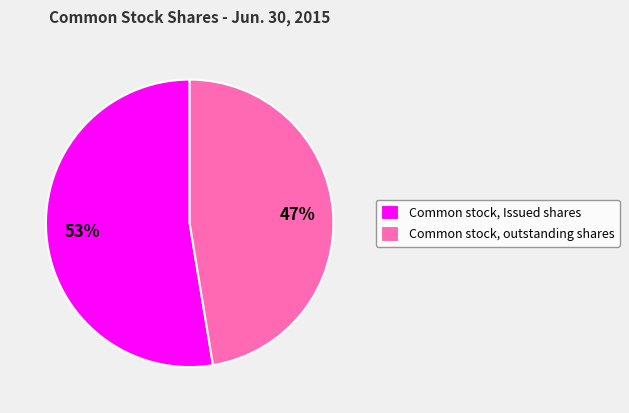

Which category accounts for the majority?

Common stock, Issued shares